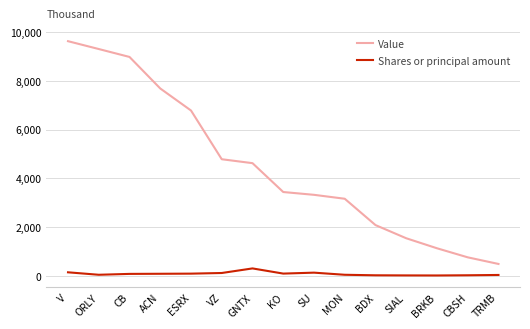

What is the difference between the maximum and minimum values in the Shares or principal amount series?

289.4